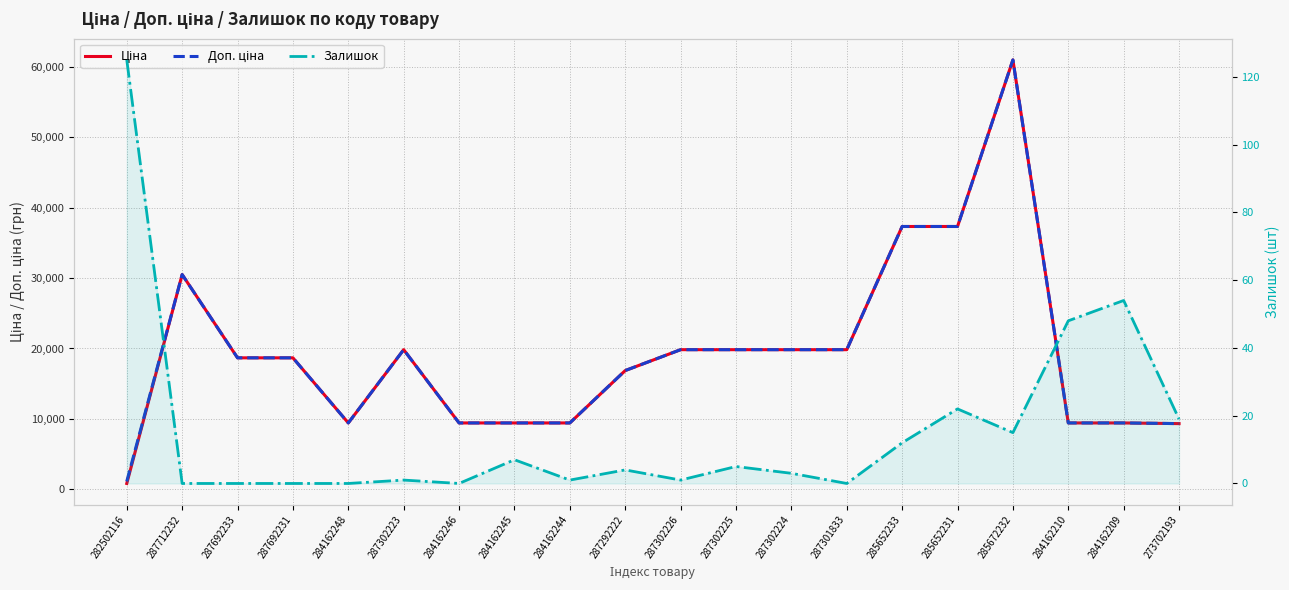

At which category does the chart reach its peak across all series?

285672232